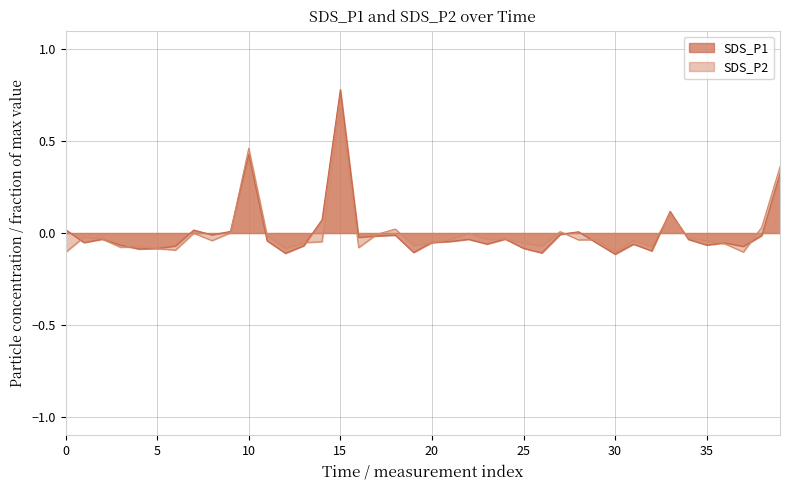

Where does the SDS_P2 series first go above 0?

2021/01/06 00:22:14